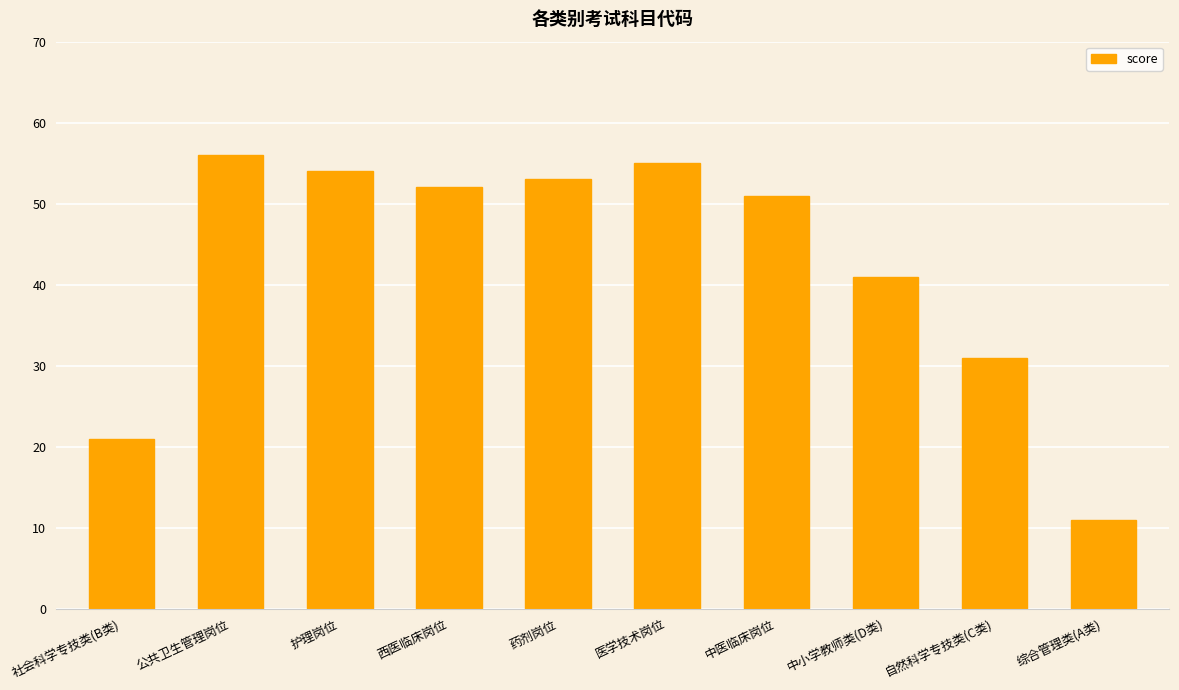

The value at 公共卫生管理岗位 is 56. True or false?

True